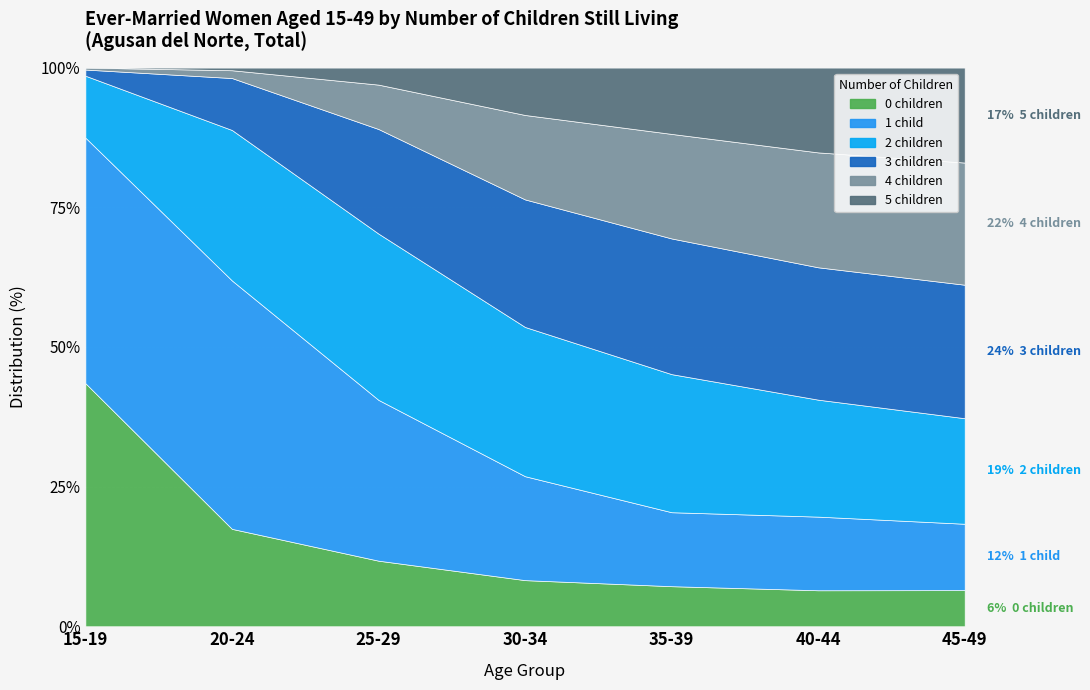

Is the value of 1 child at 30-34 greater than the value of 0 children at 45-49?

Yes